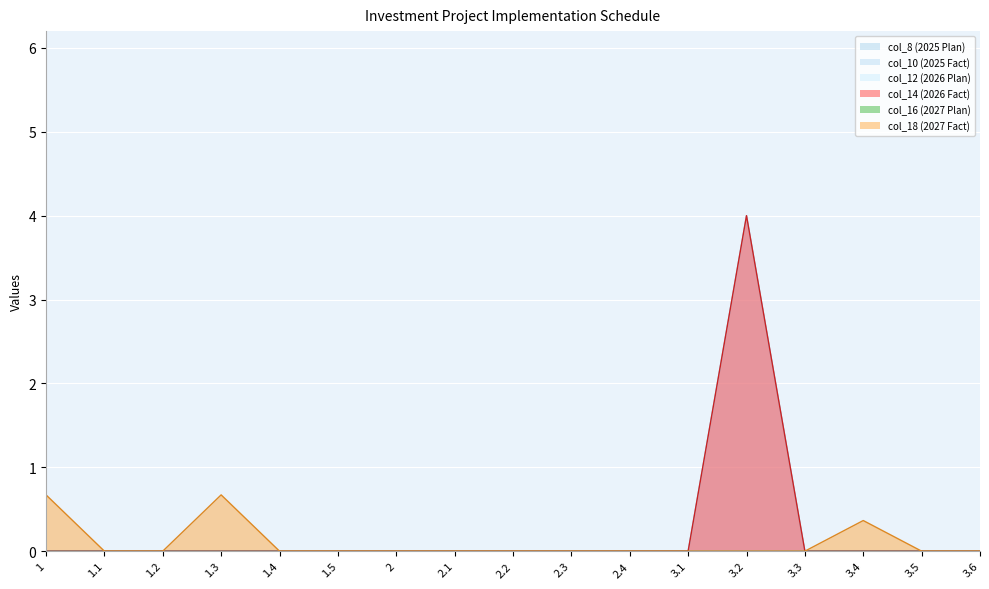

How many col_10 (2025 Fact) values are between 0 and 1?

16